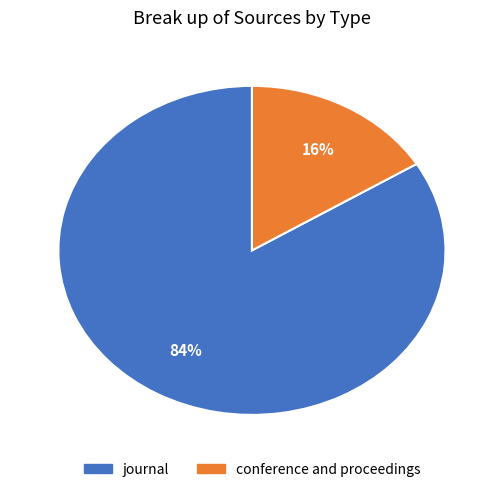

Which slice is the largest?

journal